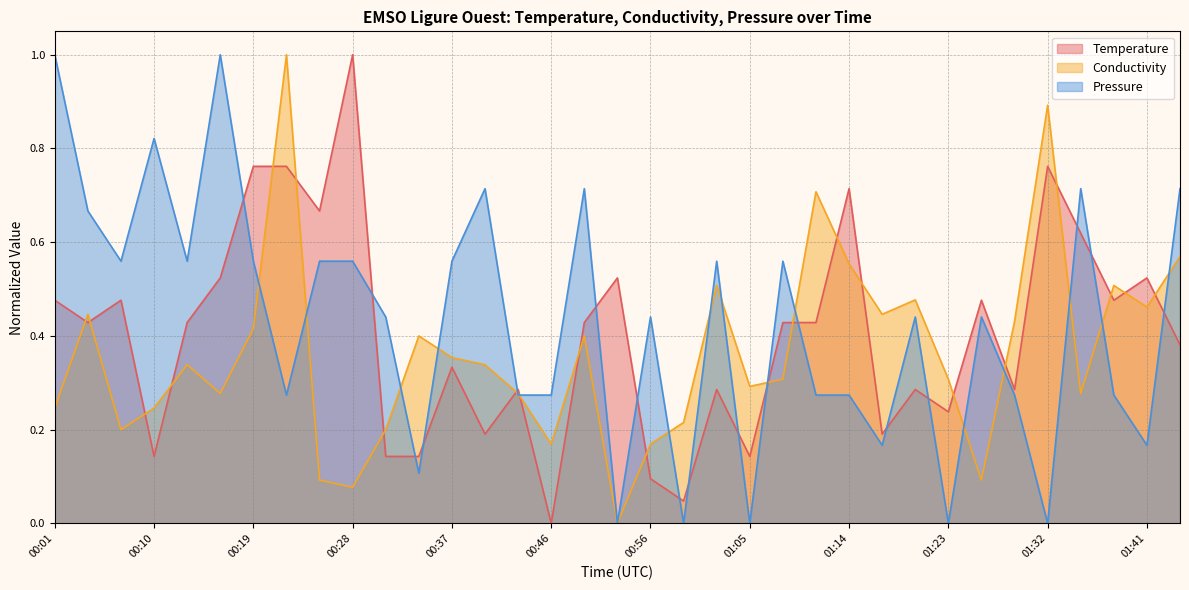

True or false: Pressure and Temperature cross at least once.

True